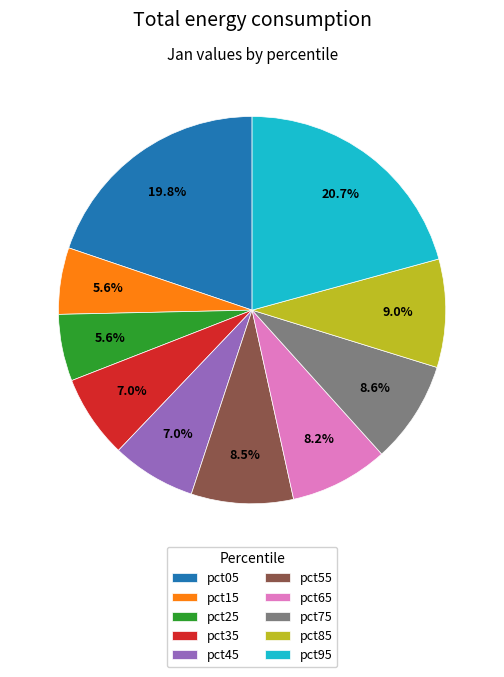

True or false: pct75 accounts for 1% of the total.

False